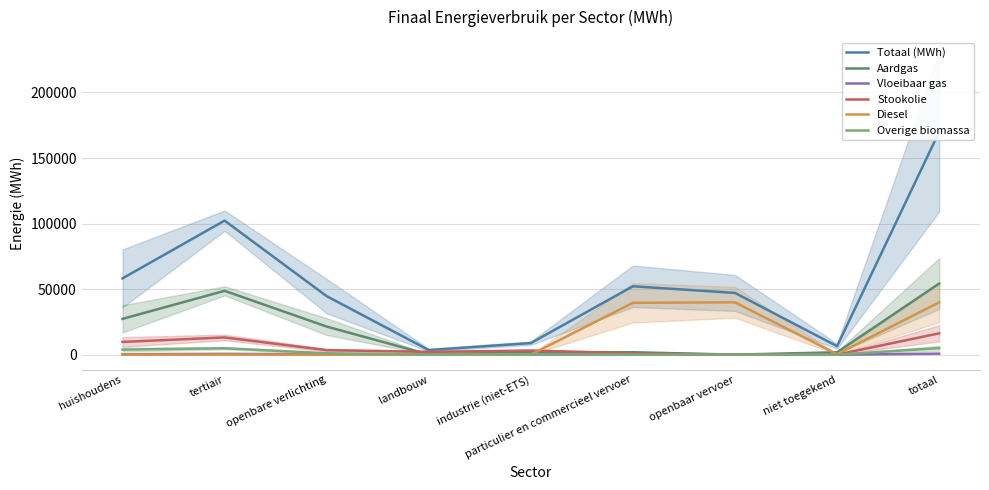

True or false: Aardgas has more than 0 points higher than both neighbors.

True